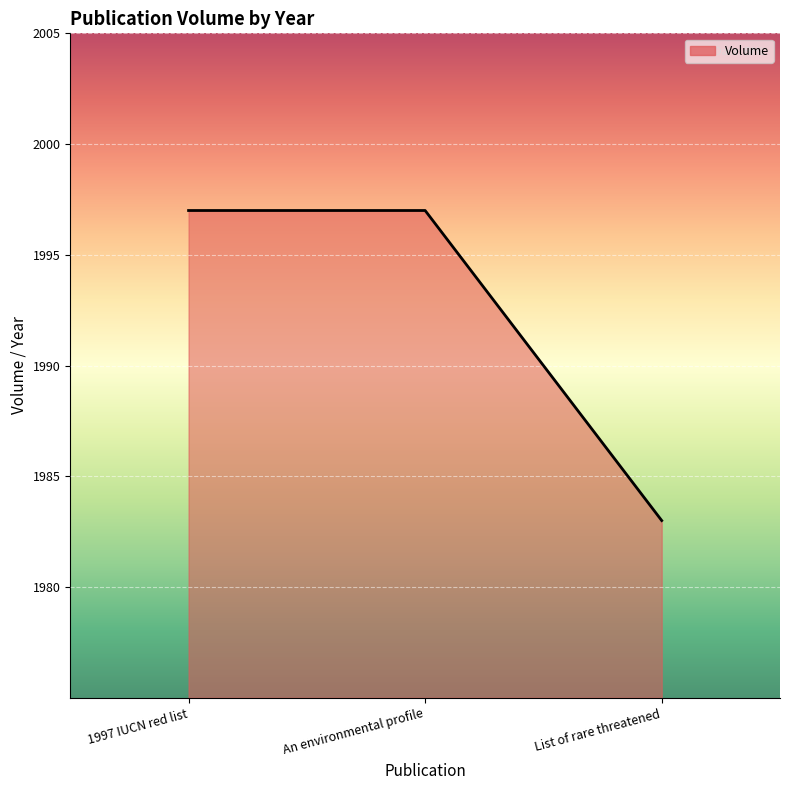

Count the number of data series in this chart.

1